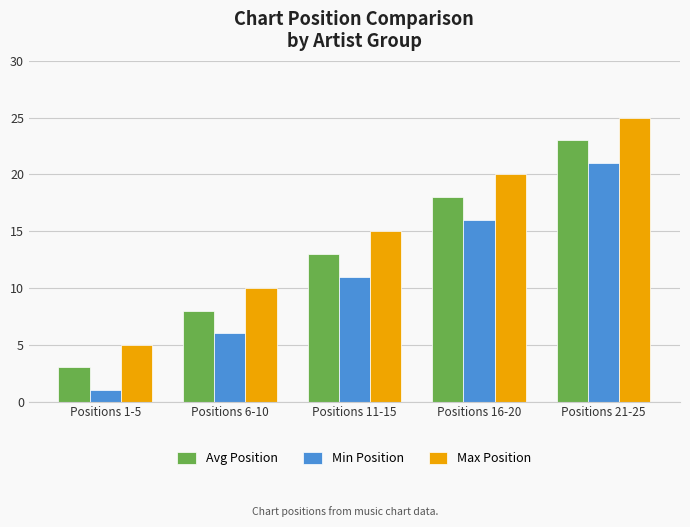

What is the spread (max minus min) of values at Positions 11-15?

4